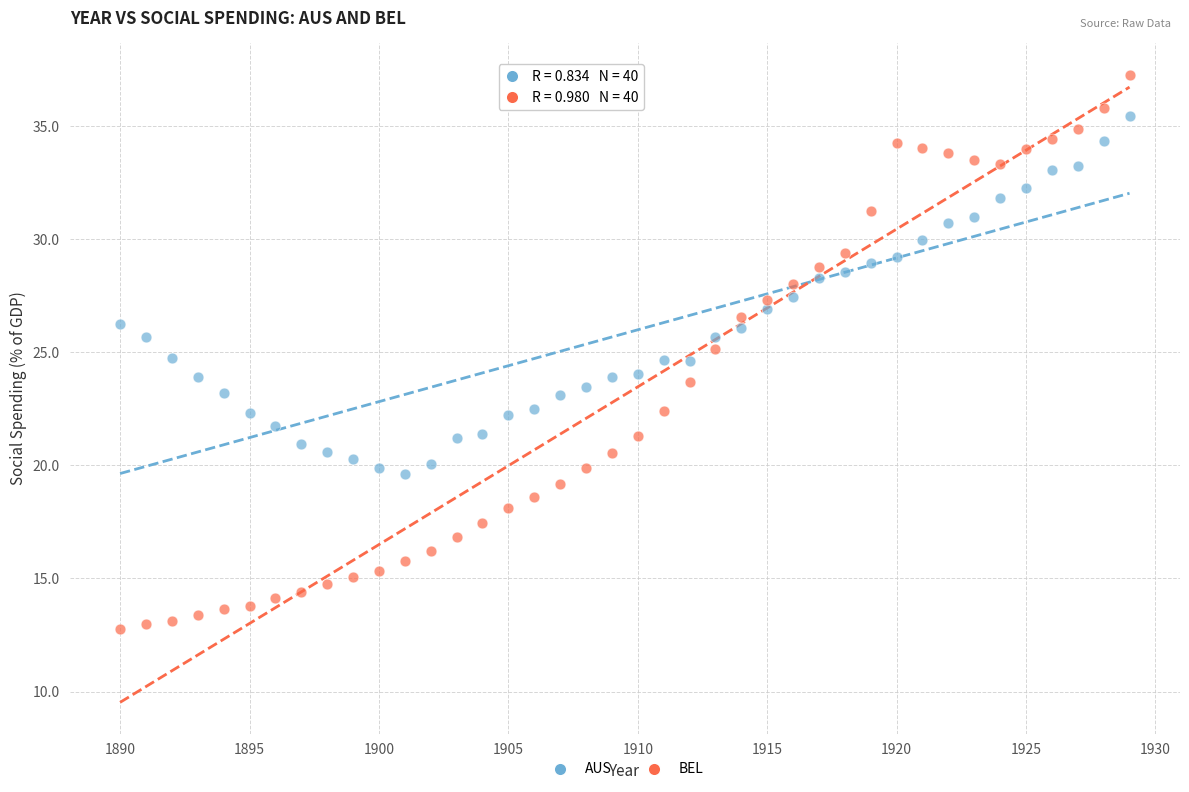

Across all data points, what is the range of X values (max minus min)?

39.0